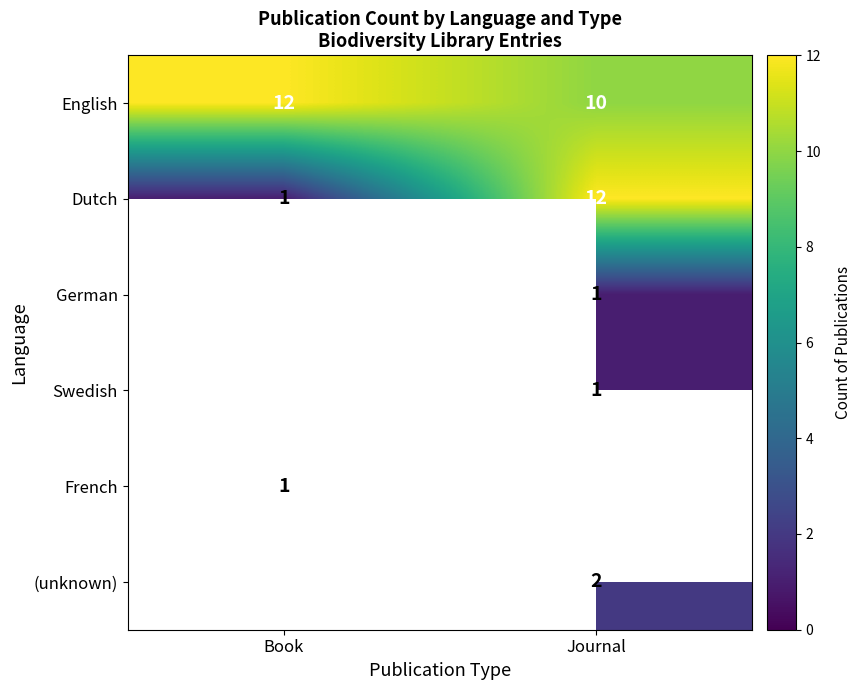

What is the maximum value shown in the chart?

12.0